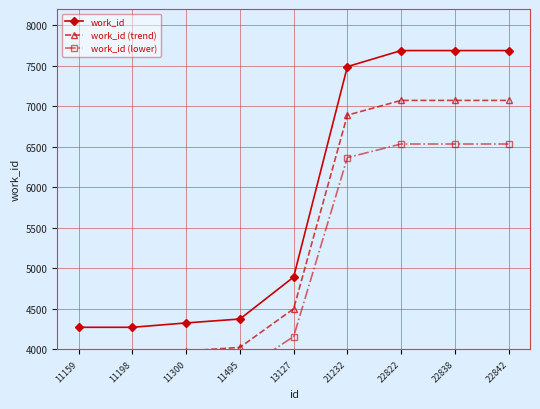

True or false: work_id (lower) and work_id (trend) cross at least once.

False